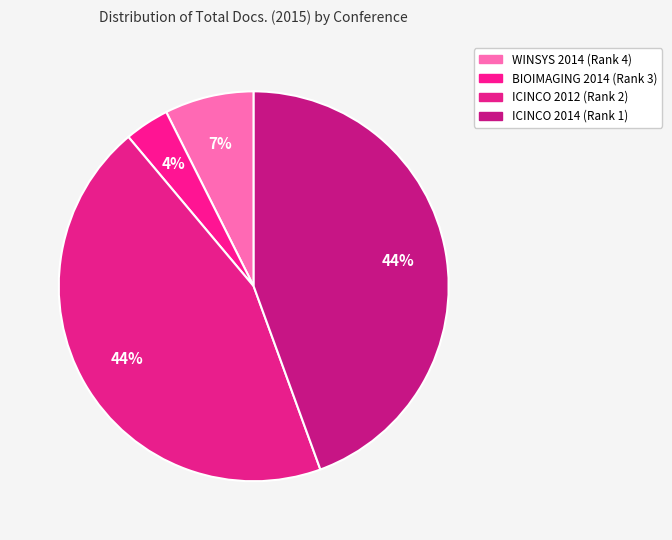

How many segments does this pie chart have?

4